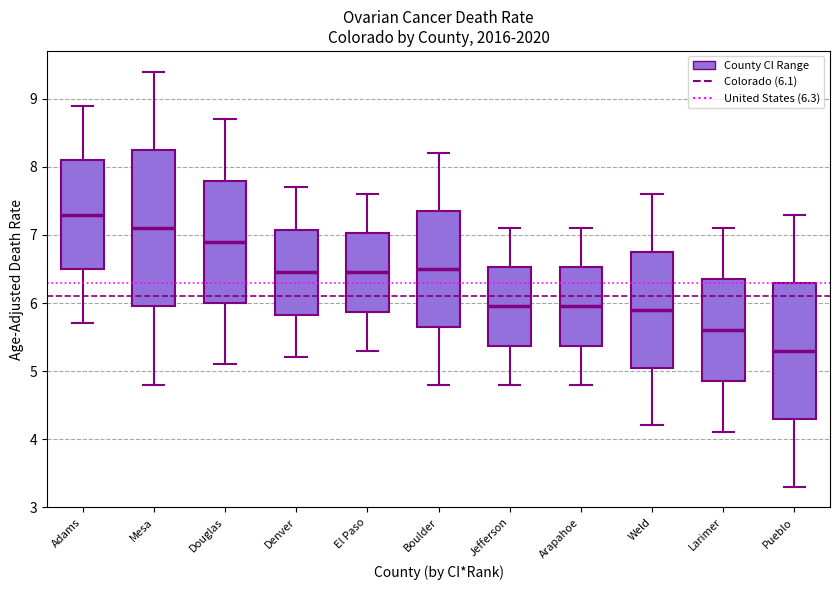

Where is the upper edge of the box for Adams on the y-axis? The values are not printed on the chart, so give them approximately, as read against the axis.

8.1